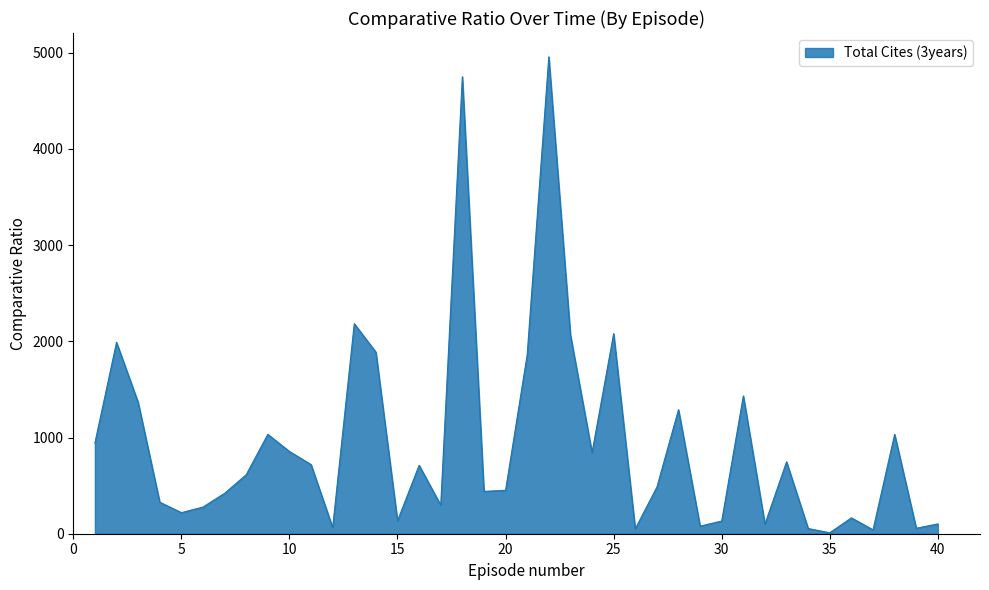

What is the difference between the maximum and minimum values?

4946